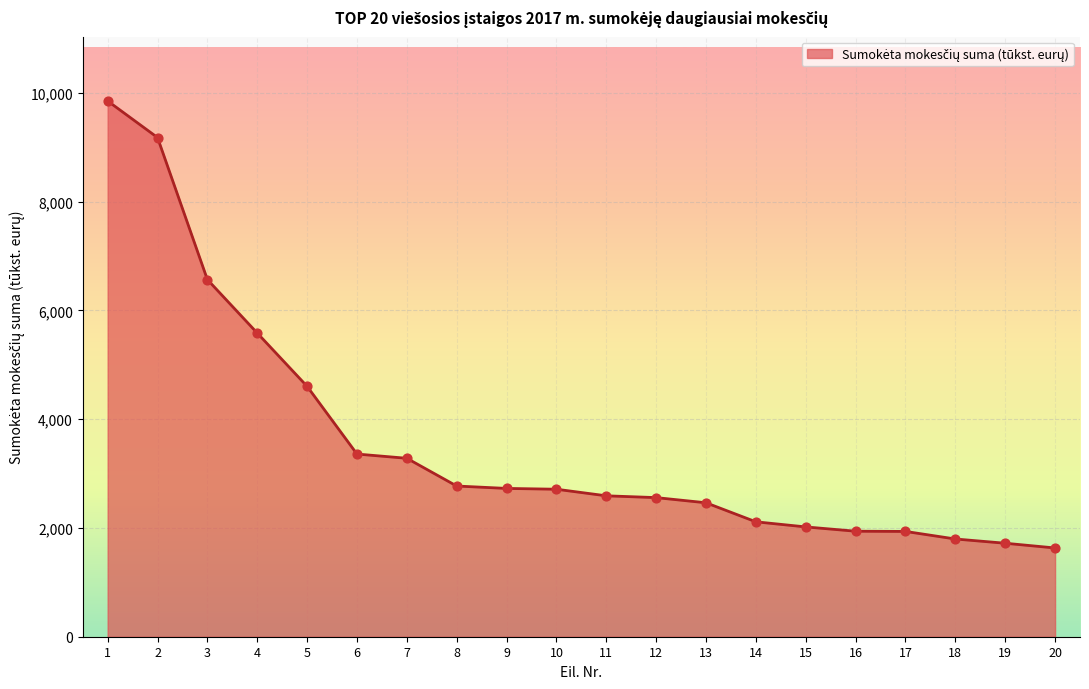

What is the change in value from 8 to 9?

-44